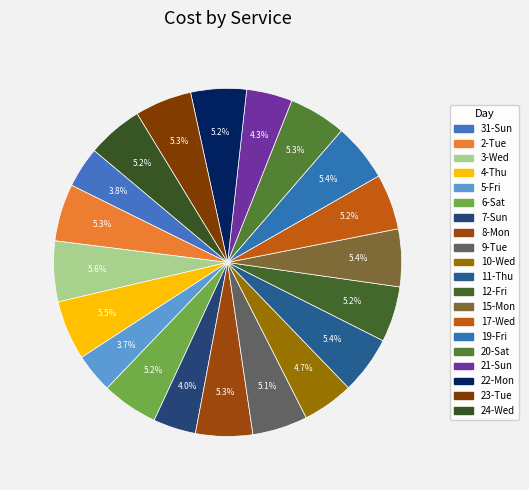

How many segments does this pie chart have?

20